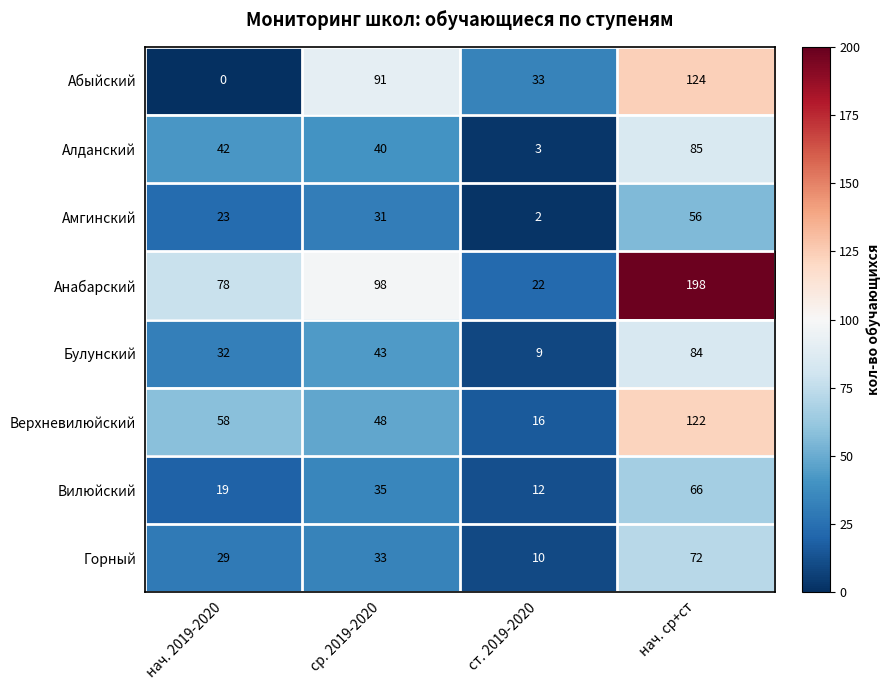

True or false: Верхневилюйский has a value of 48 at ср. 2019-2020.

True